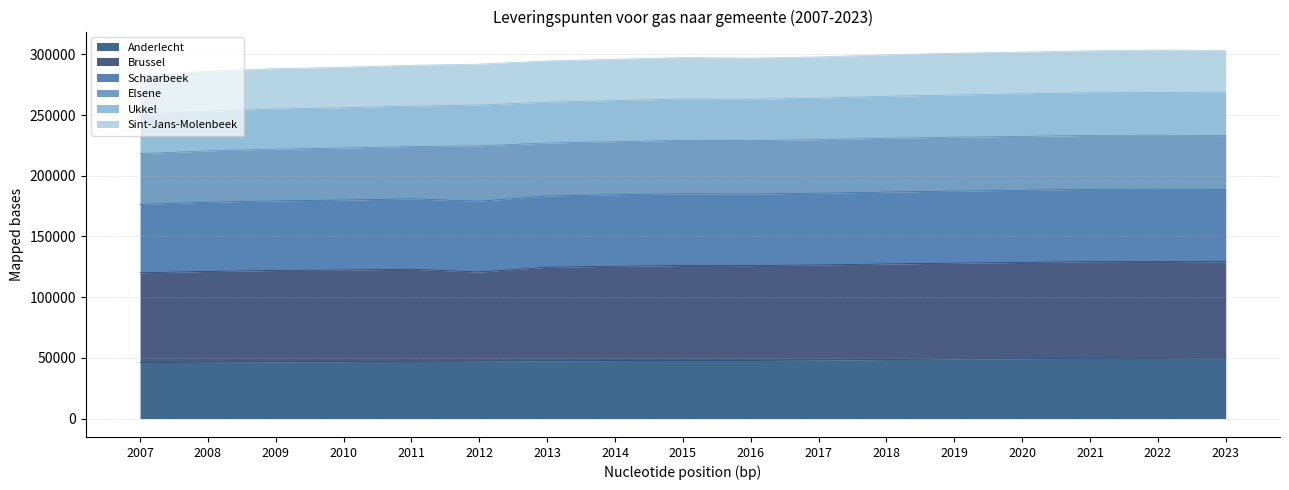

Which category has the highest value across all series?

2022